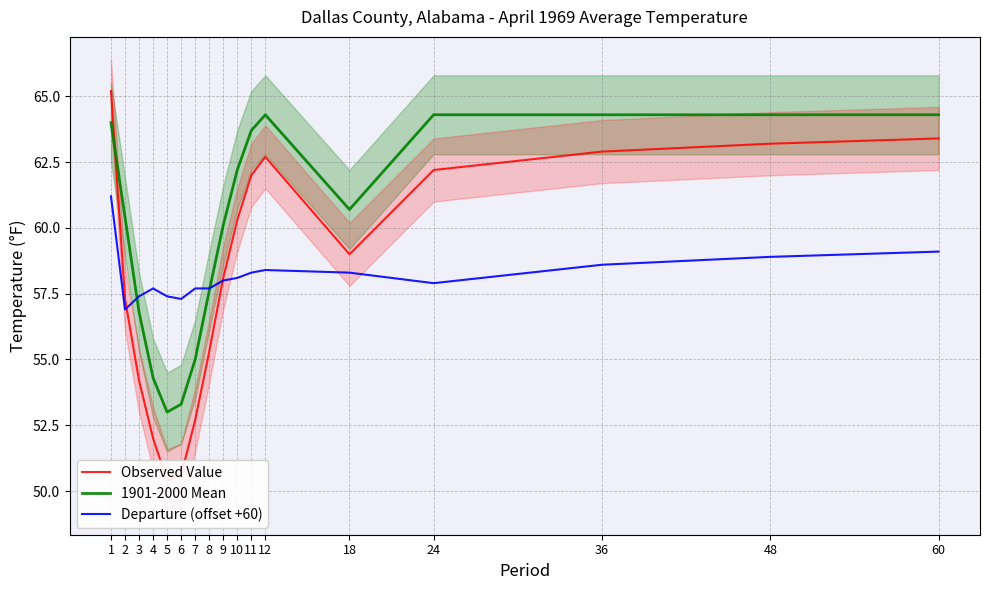

Is the value of Observed Value at 10 greater than the value of 1901-2000 Mean at 3?

Yes